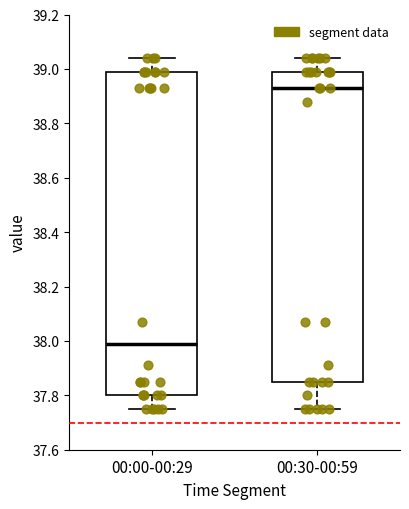

Reading left to right, read every box against the y-axis: the position of its median line, the range the box covers, and the ends of its whiskers. The values are not printed on the chart, so give them approximately, as read against the axis.

00:00-00:29: median 38.00, box 37.80 to 39.00, whiskers 37.76 to 39.04
00:30-00:59: median 38.94, box 37.86 to 39.00, whiskers 37.76 to 39.04